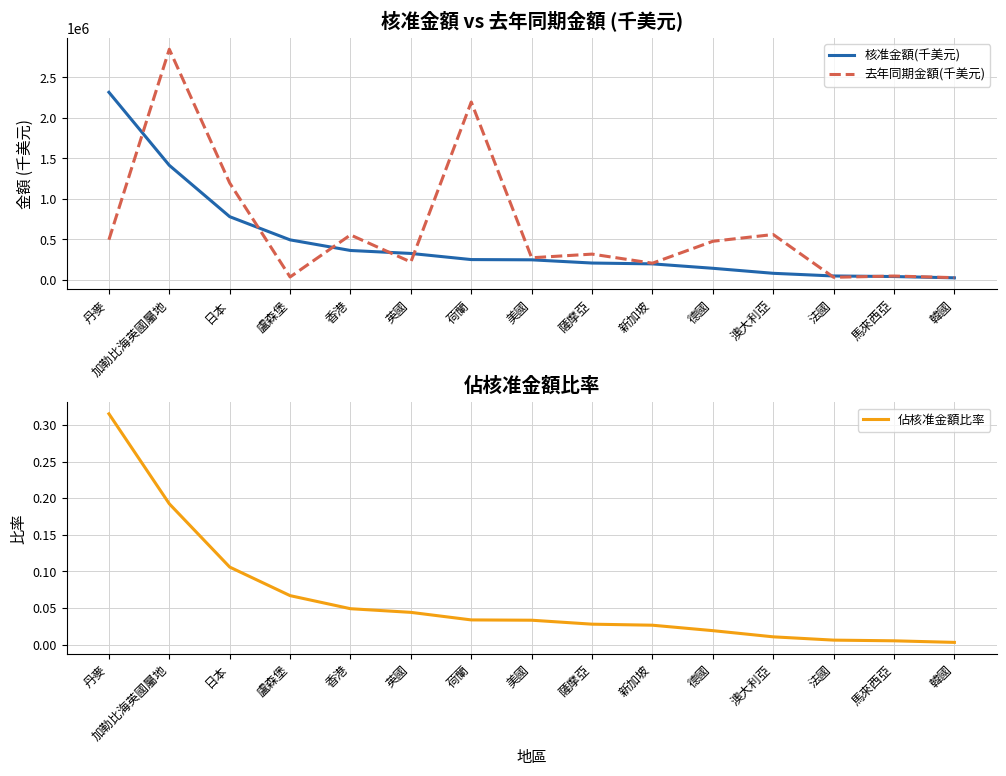

Rank the series by their maximum value, from lowest to highest.

佔核准金額比率, 核准金額(千美元), 去年同期金額(千美元)